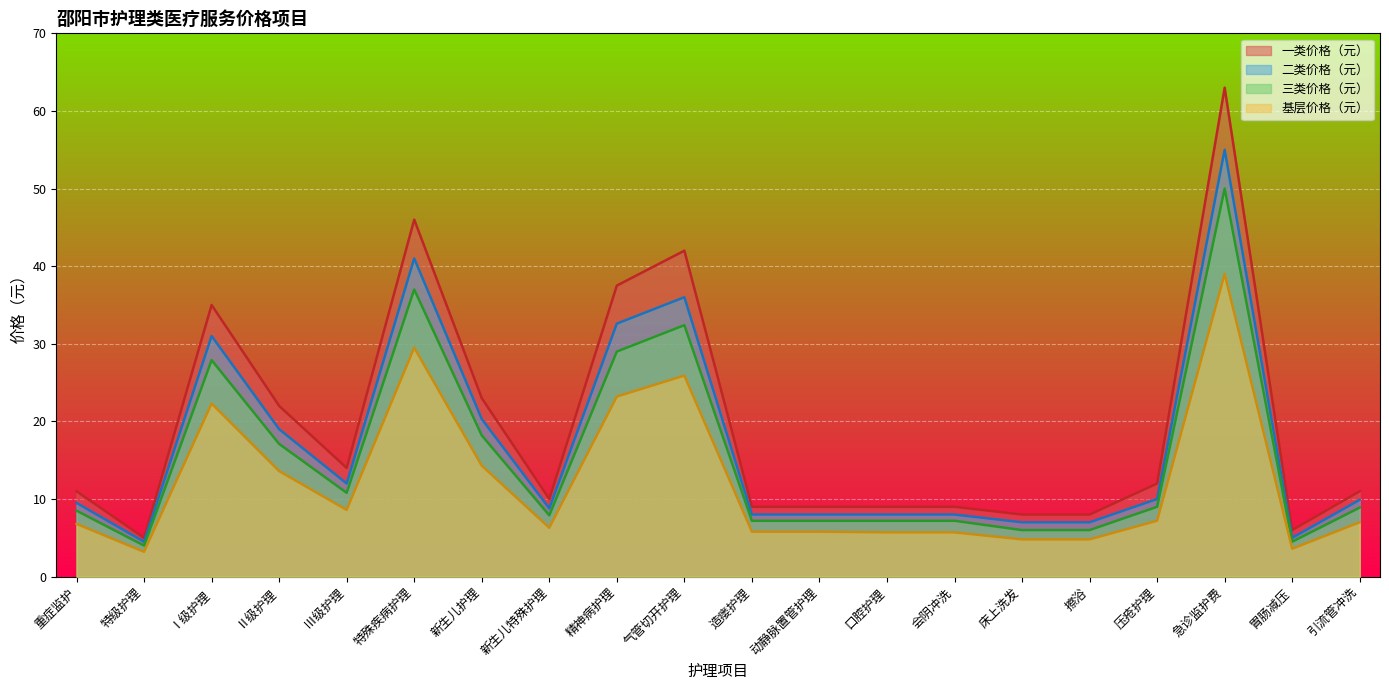

What is the greatest value displayed?

63.0